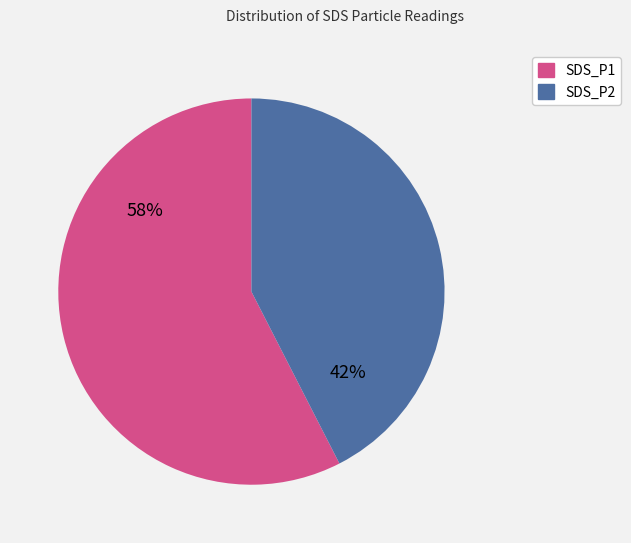

The SDS_P2 slice represents 42% of the pie. True or false?

True